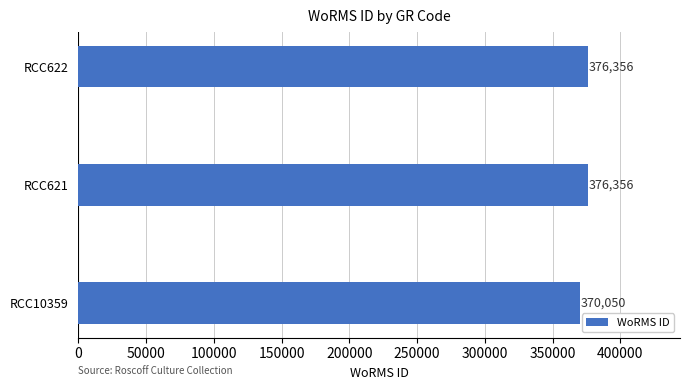

Where is the data nearest to the value 373203?

RCC10359